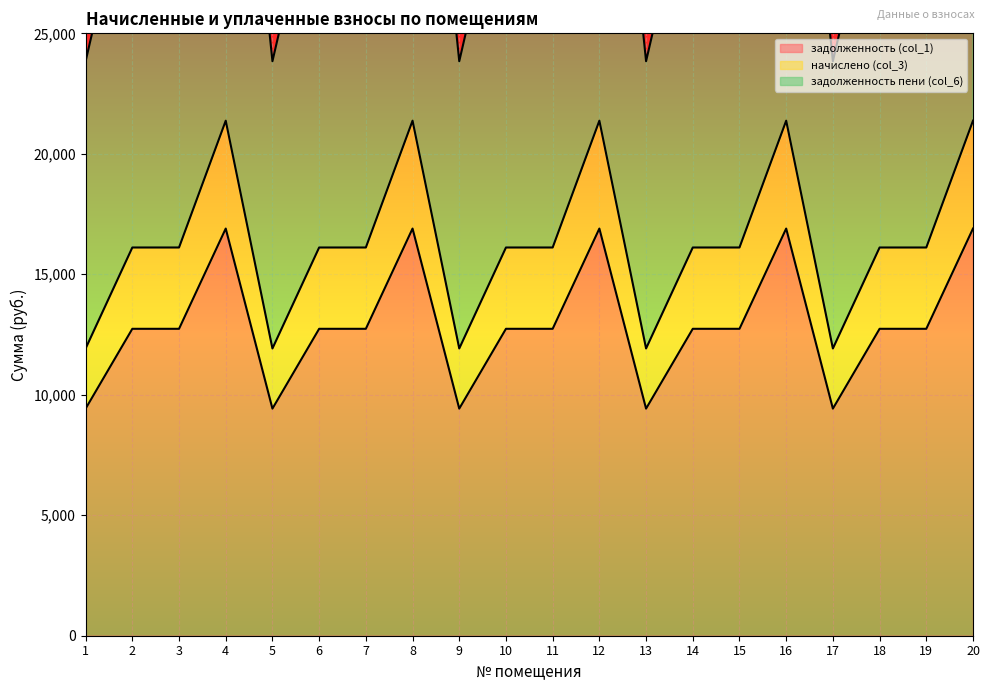

How many values in the задолженность пени (col_6) series are below 32224?

5